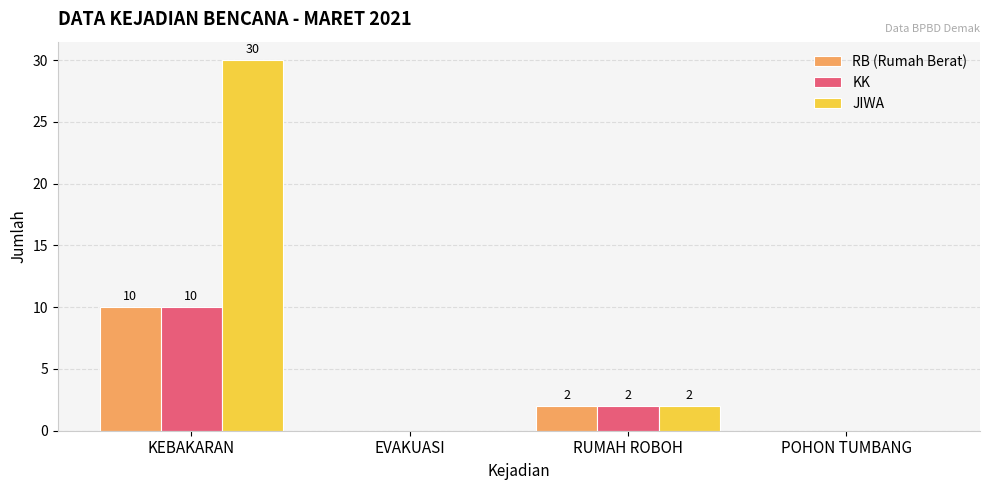

Which series changed the most between KEBAKARAN and EVAKUASI?

JIWA